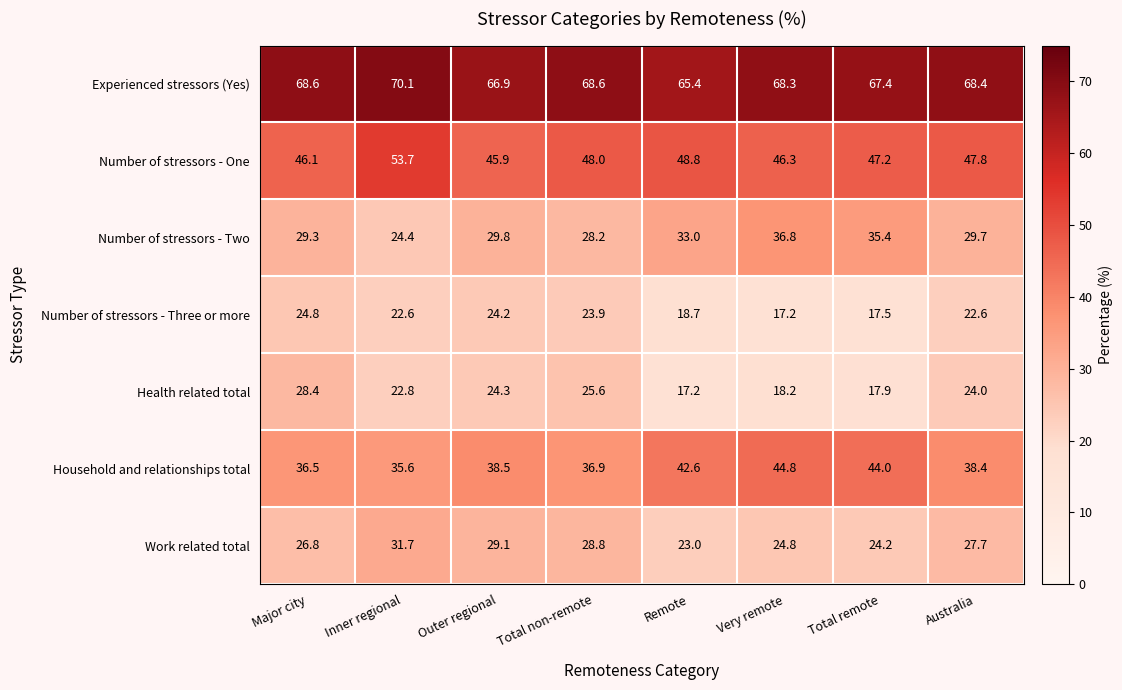

What is the spread (max minus min) of values at Australia?

45.8